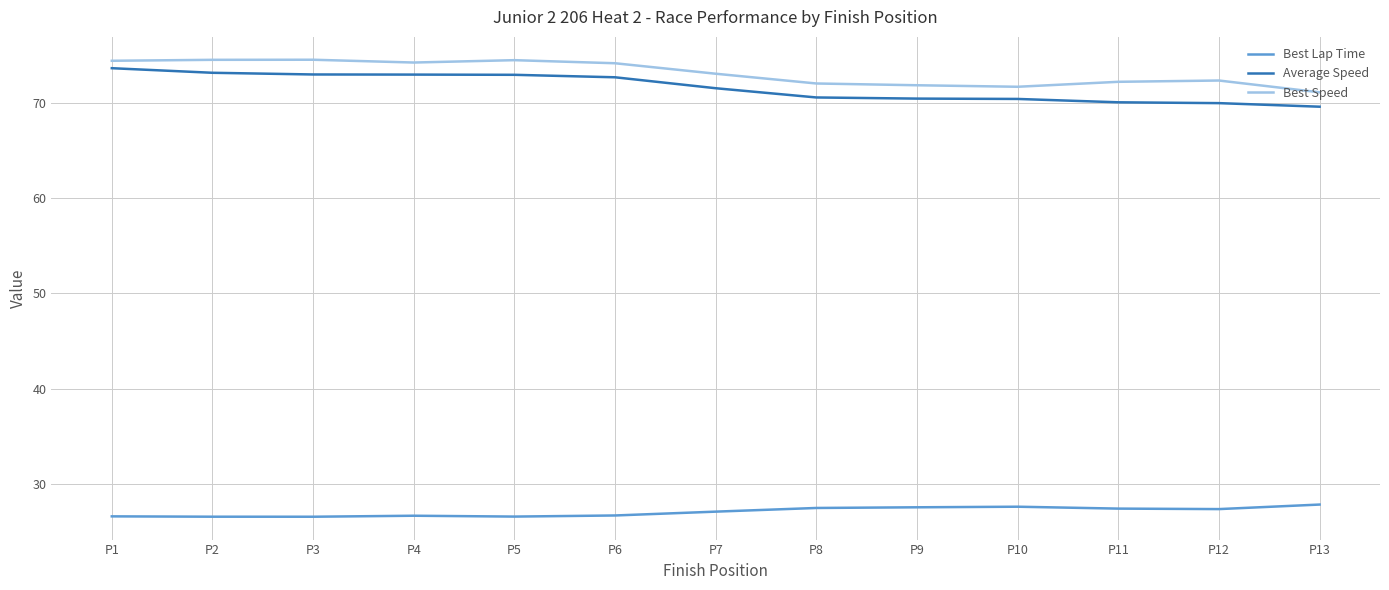

What is the average value of the Best Speed series?

73.1